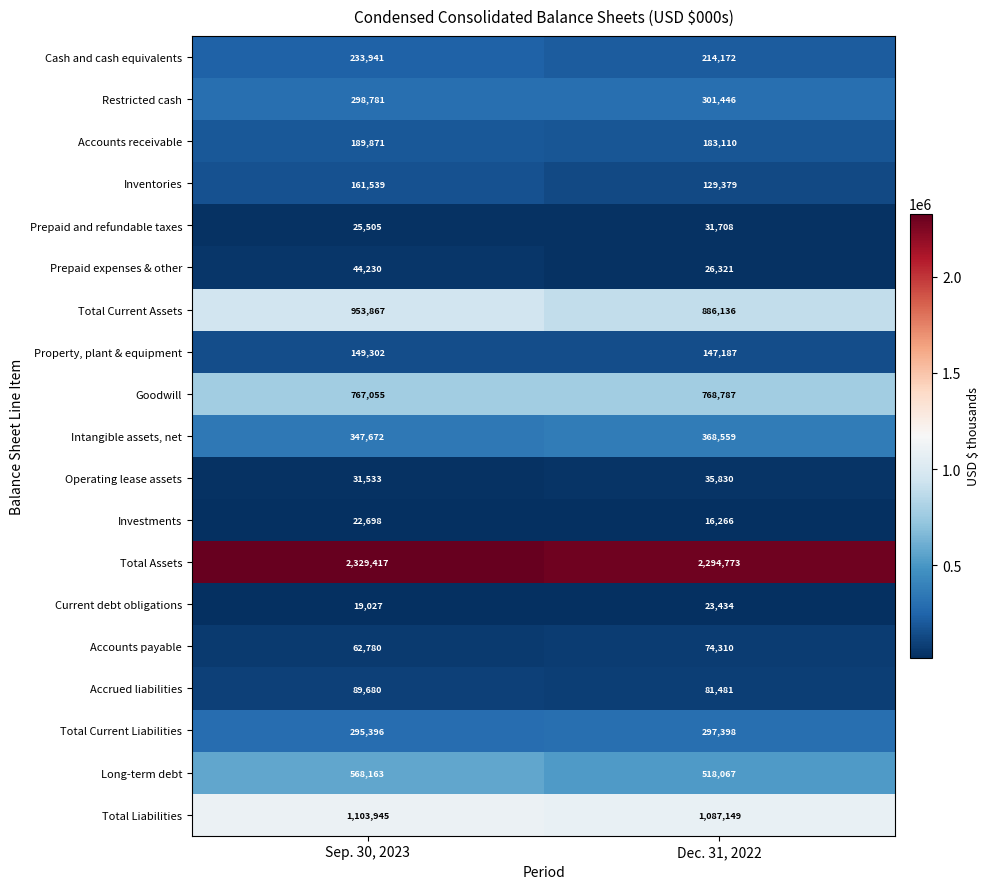

Where is Total Current Liabilities nearest to the value 296397?

Sep. 30, 2023